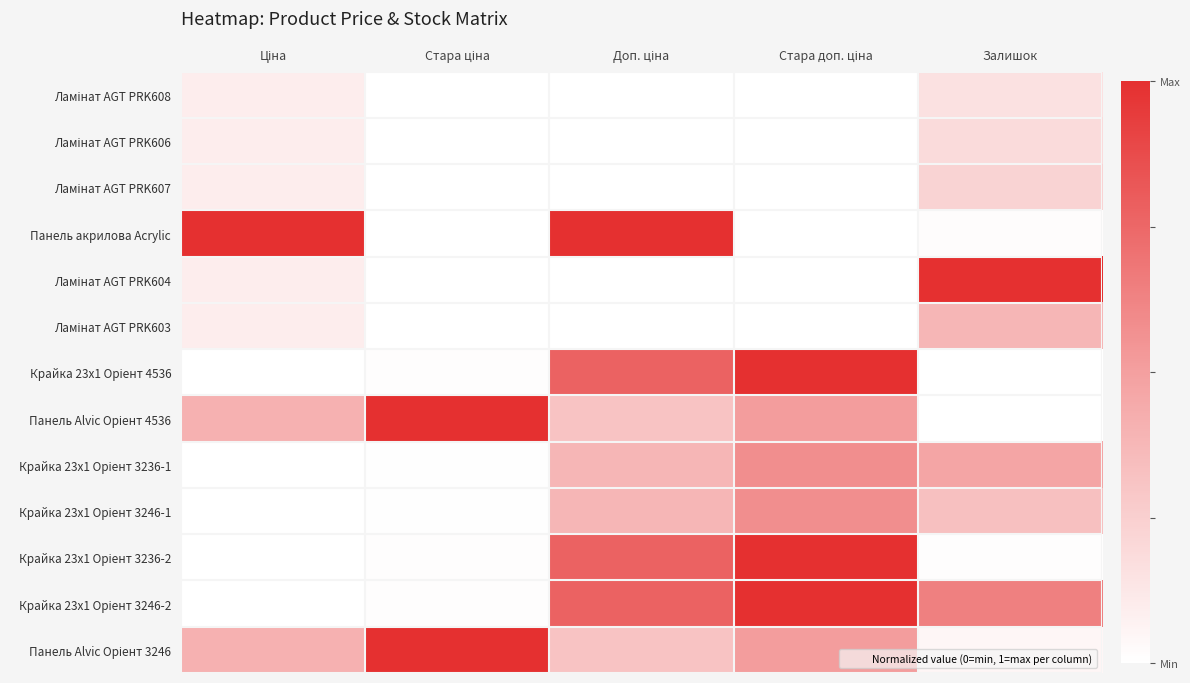

At how many categories does at least one series exceed 0?

5